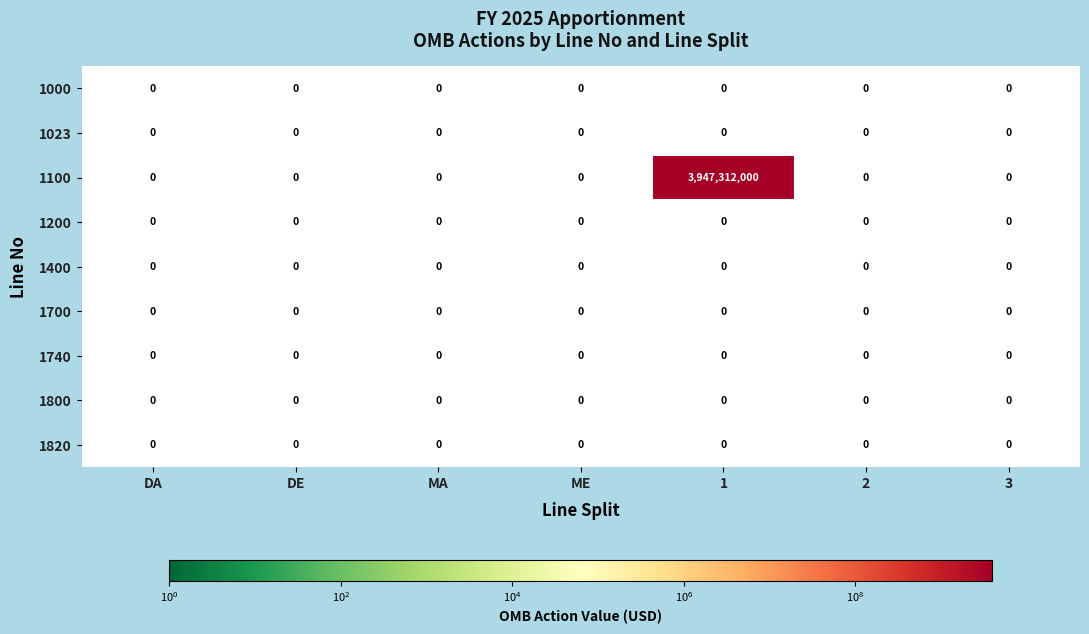

Which series has the largest total across all categories?

1100